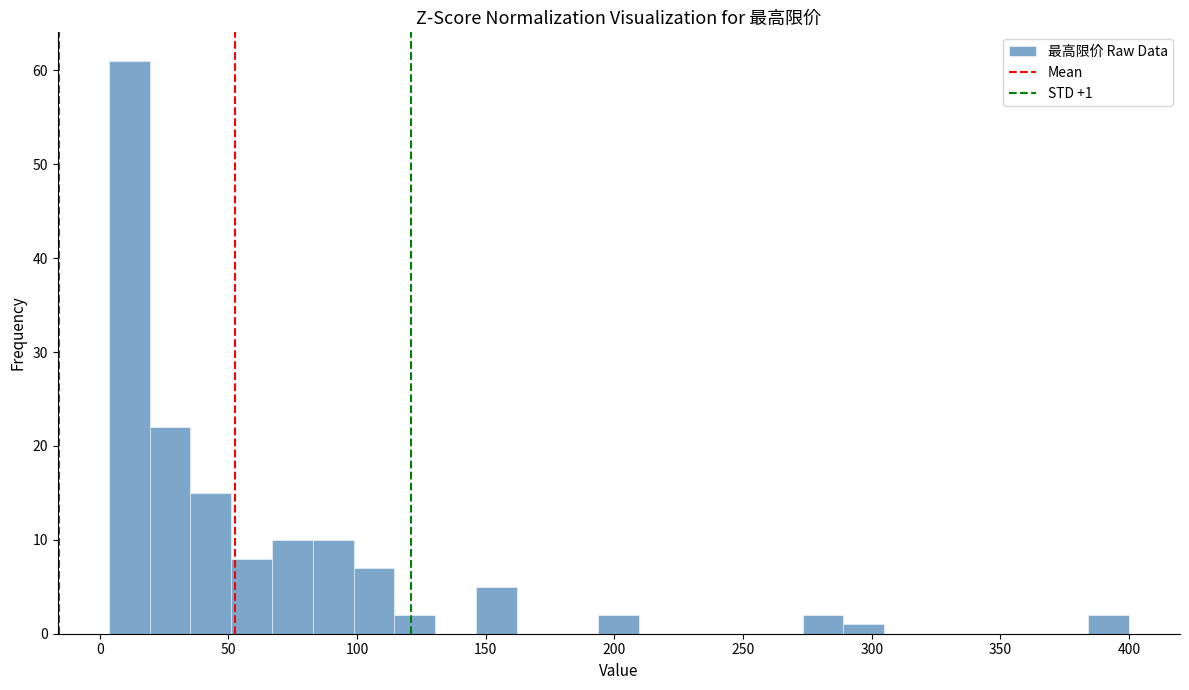

Around what value on the x-axis is the tallest bar? Give the approximate position of its centre, as read against the axis.

10